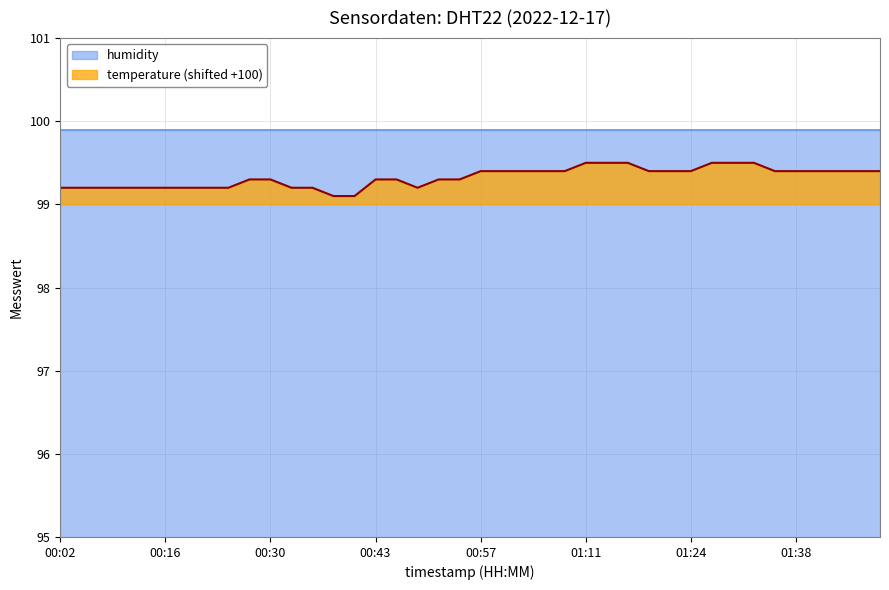

How many lines are shown in the chart?

1